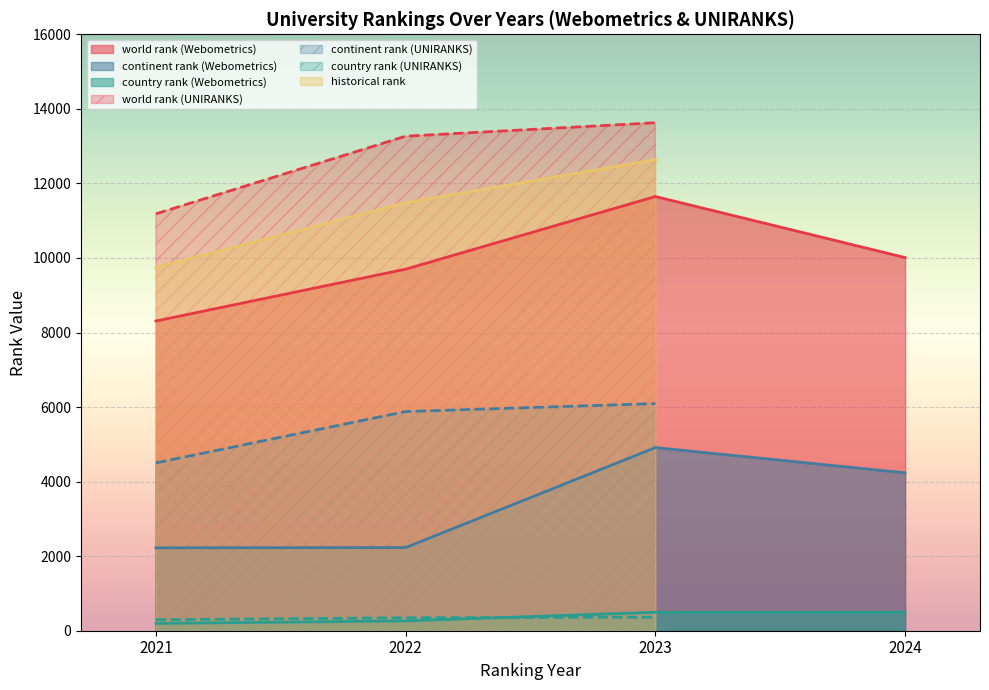

Is it true that continent rank (UNIRANKS) equals 4503.0 at 2021?

True